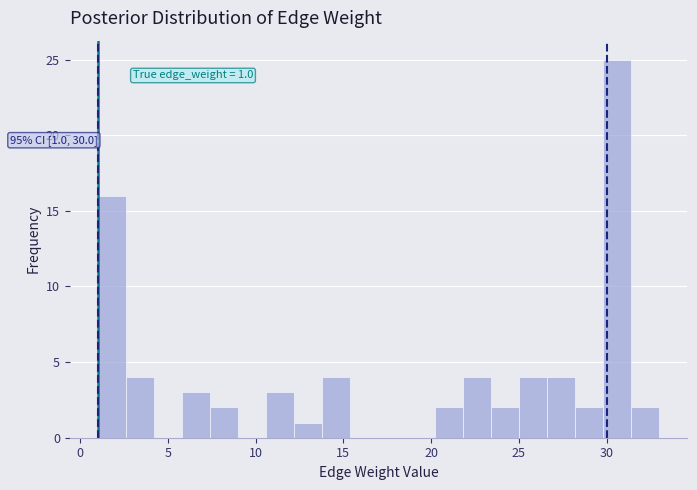

Read against the x-axis, roughly where is the centre of the tallest bar?

30.5